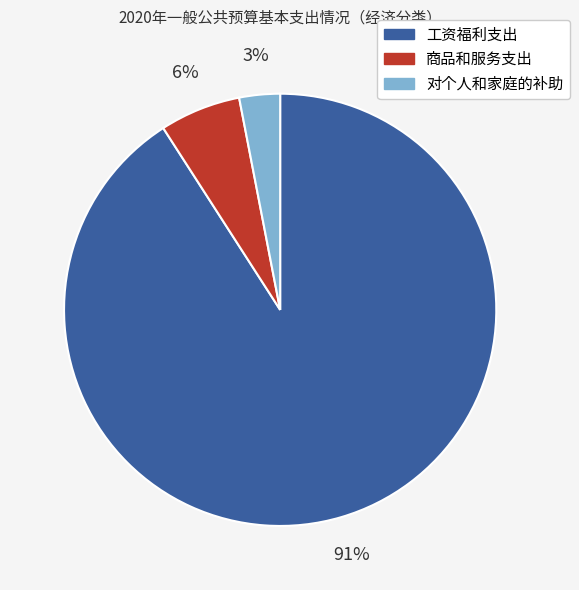

What percentage is the 商品和服务支出 slice, to the nearest percent?

6%